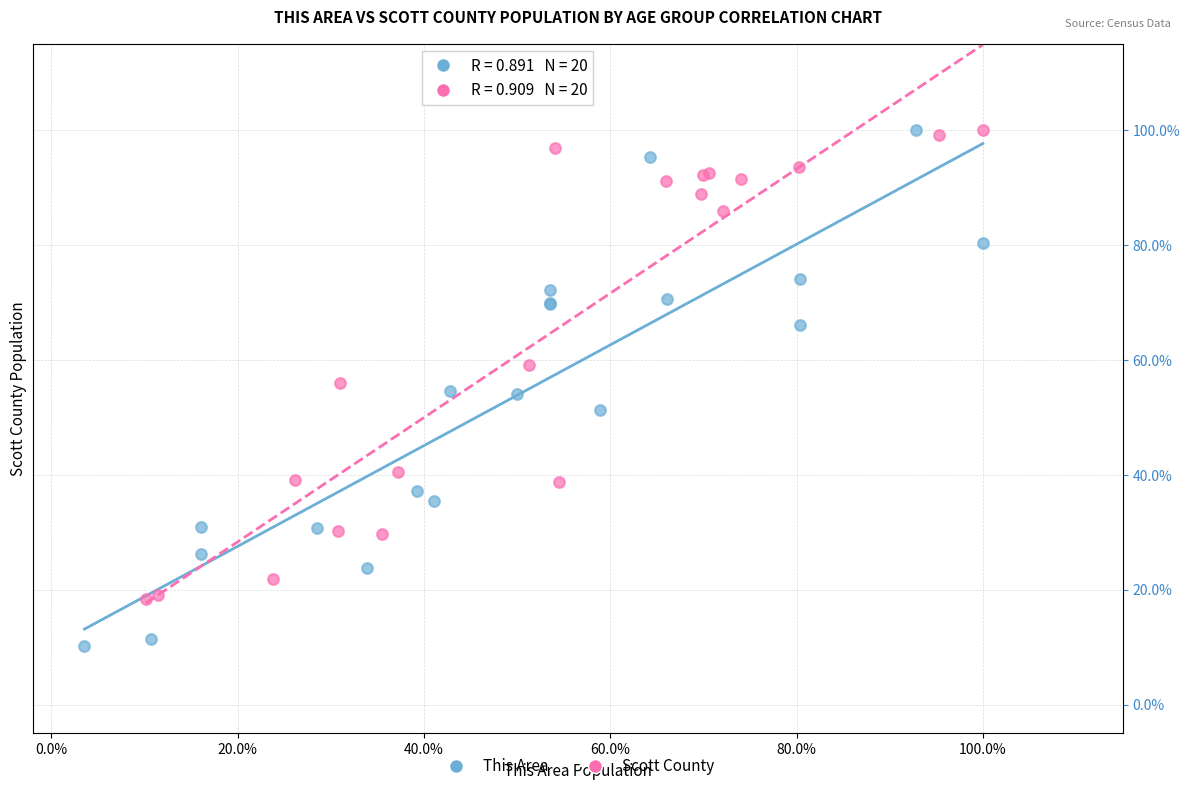

Which series contains the lowest Y value?

This Area